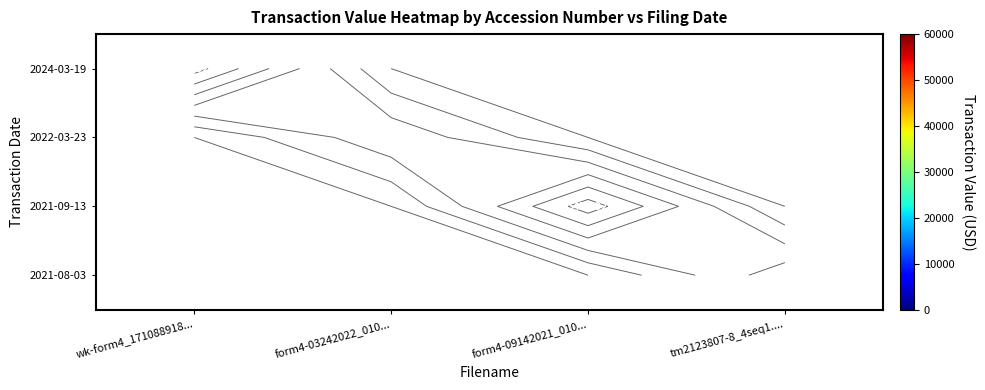

Which series has the largest range (max minus min)?

2024-03-19